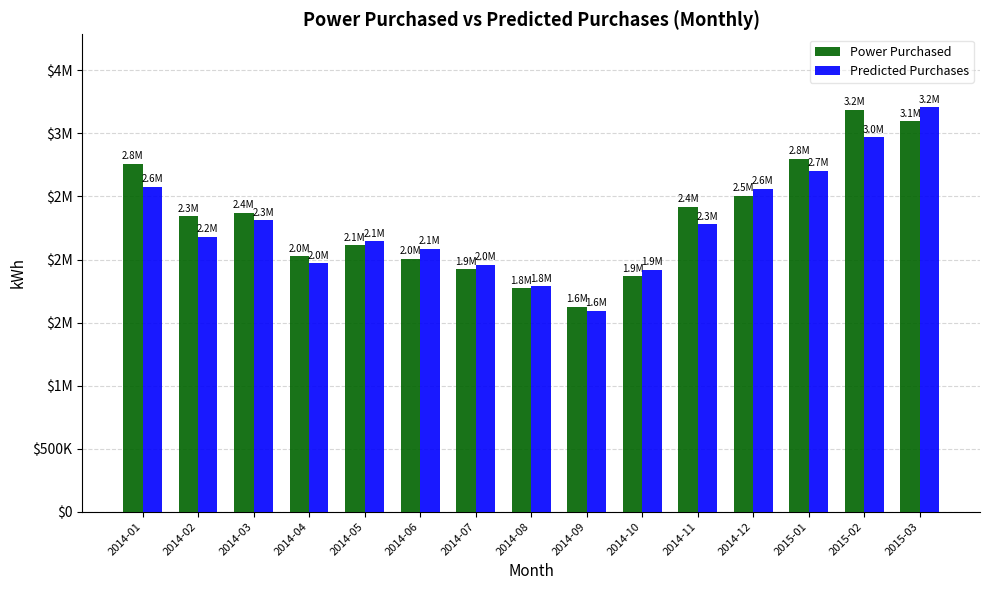

Are the bars grouped side by side (vs. stacked)?

Yes